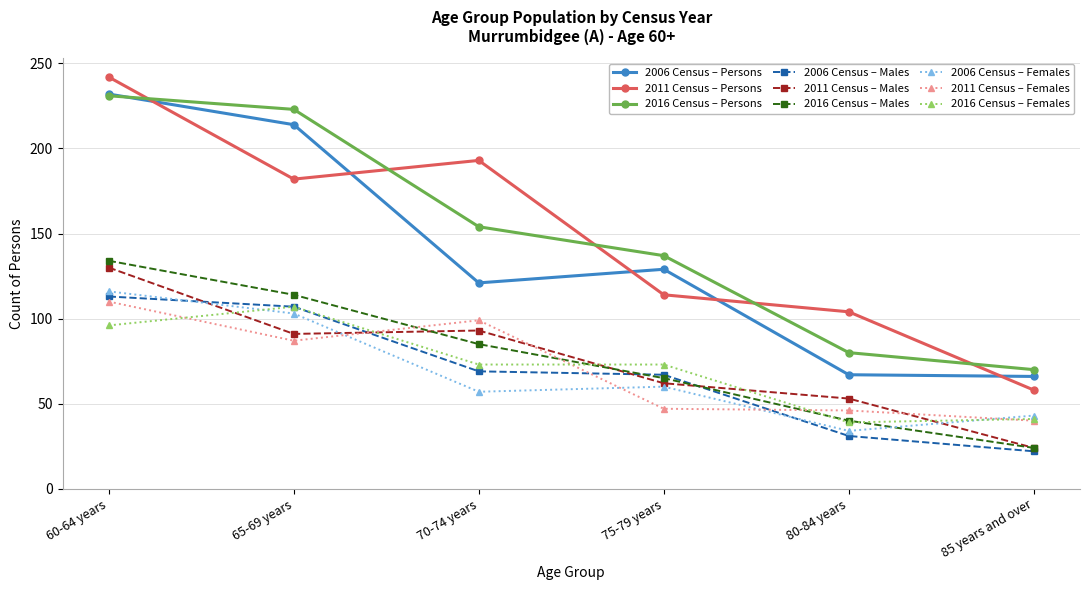

How many lines are shown in the chart?

9